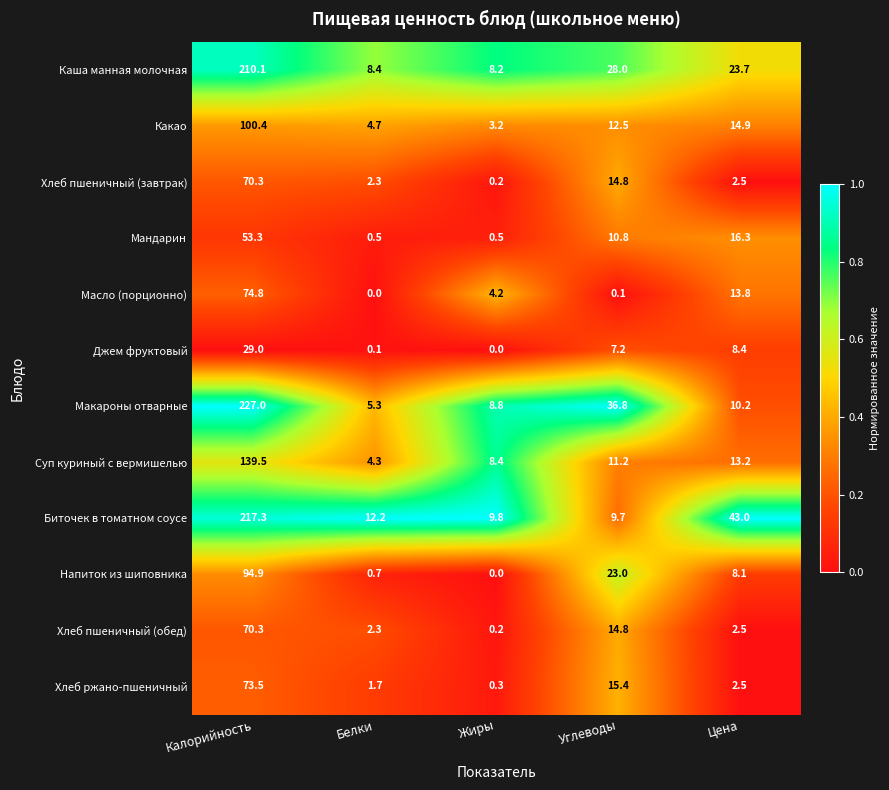

Where is Суп куриный с вермишелью nearest to the value 71?

Цена